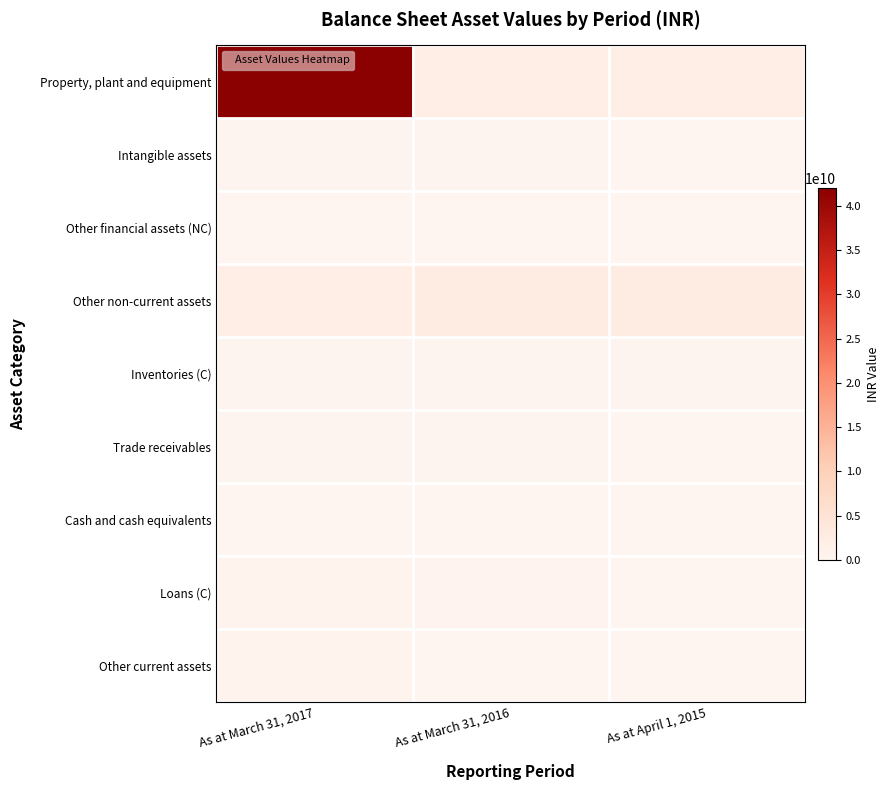

Reading right to left, transcribe all the data shown in this chart.

Property, plant and equipment: As at April 1, 2015=1977628720.0	As at March 31, 2016=1917765990.0	As at March 31, 2017=42047353436.9
Intangible assets: As at April 1, 2015=300982.0	As at March 31, 2016=227793499.0	As at March 31, 2017=203686846.0
Other financial assets (NC): As at April 1, 2015=47869648.0	As at March 31, 2016=46651535.0	As at March 31, 2017=24475286.0
Other non-current assets: As at April 1, 2015=2354917633.0	As at March 31, 2016=2501315111.0	As at March 31, 2017=2127899217.0
Inventories (C): As at April 1, 2015=240070577.0	As at March 31, 2016=279057981.0	As at March 31, 2017=236556980.0
Trade receivables: As at April 1, 2015=0.0	As at March 31, 2016=293929284.0	As at March 31, 2017=277837569.0
Cash and cash equivalents: As at April 1, 2015=4601512.0	As at March 31, 2016=34120230.0	As at March 31, 2017=4326293.0
Loans (C): As at April 1, 2015=0.0	As at March 31, 2016=360665574.0	As at March 31, 2017=653842625.0
Other current assets: As at April 1, 2015=14666408.0	As at March 31, 2016=45936634.0	As at March 31, 2017=523320465.0